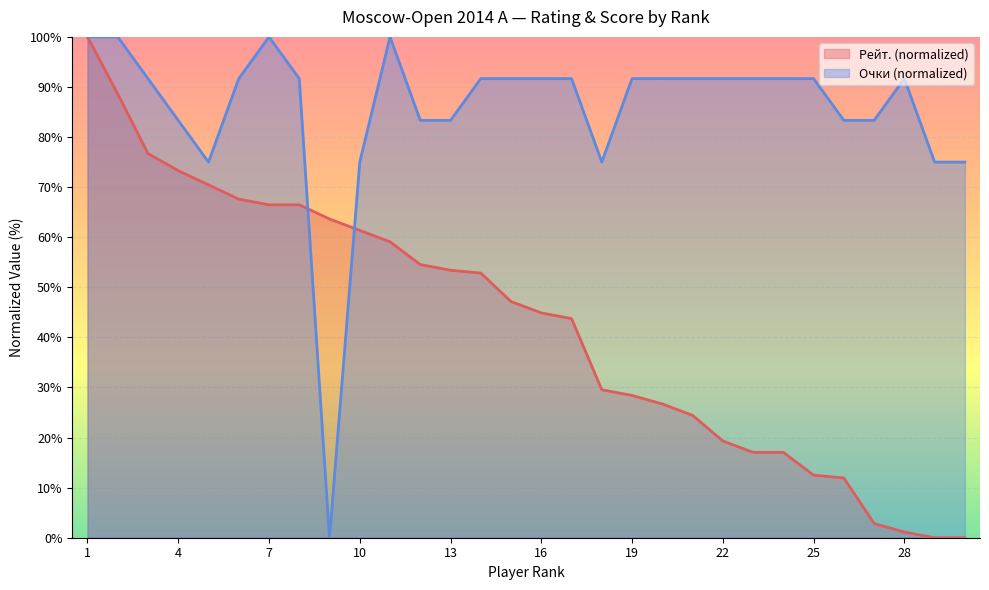

Reading left to right, transcribe all the data shown in this chart.

Очки: 1=100.0	2=100.0	3=91.7	4=83.3	5=75.0	6=91.7	7=100.0	8=91.7	9=0.0	10=75.0	11=100.0	12=83.3	13=83.3	14=91.7	15=91.7	16=91.7	17=91.7	18=75.0	19=91.7	20=91.7	21=91.7	22=91.7	23=91.7	24=91.7	25=91.7	26=83.3	27=83.3	28=91.7	29=75.0	30=75.0
Рейт.: 1=100.0	2=88.6	3=76.7	4=73.3	5=70.5	6=67.6	7=66.5	8=66.5	9=63.6	10=61.4	11=59.1	12=54.5	13=53.4	14=52.8	15=47.2	16=44.9	17=43.8	18=29.5	19=28.4	20=26.7	21=24.4	22=19.3	23=17.0	24=17.0	25=12.5	26=11.9	27=2.8	28=1.1	29=0.0	30=0.0